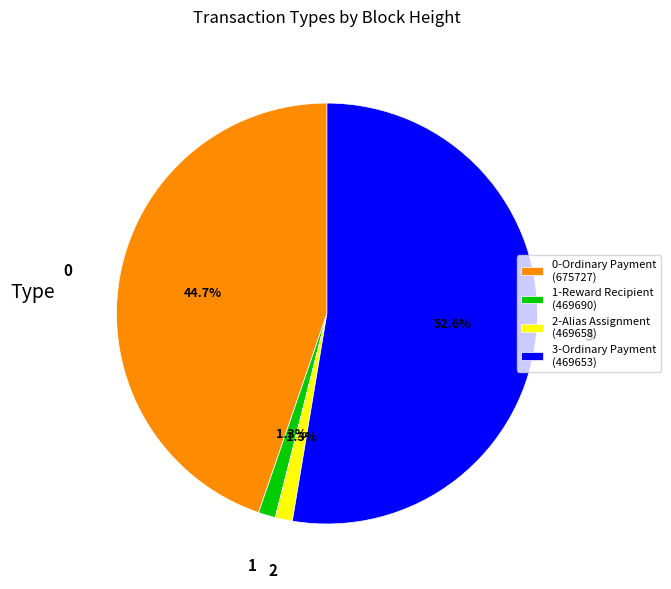

What is the largest slice in the pie chart?

3-Ordinary Payment (469653)